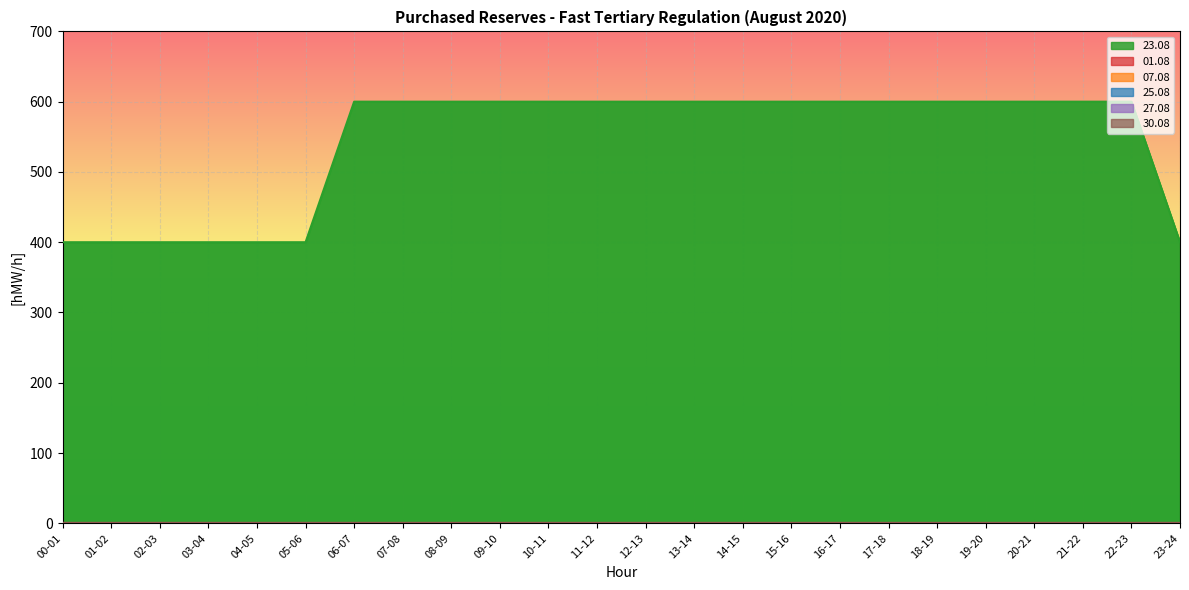

What are all the series names shown in the legend?

01.08, 07.08, 23.08, 25.08, 27.08, 30.08